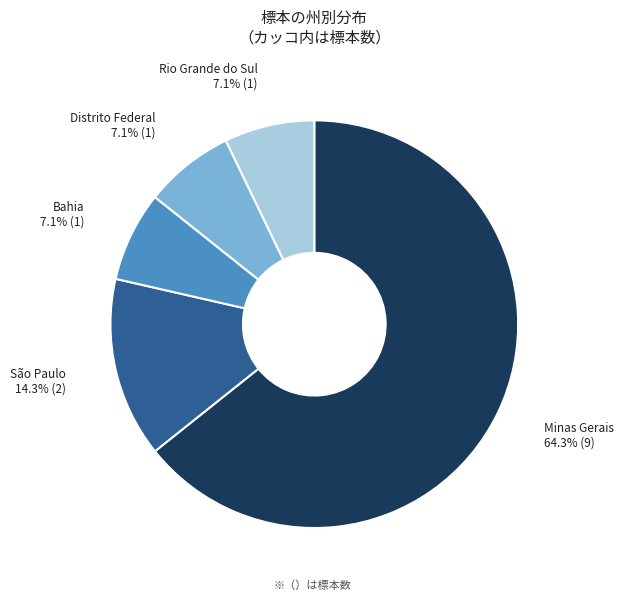

Is there any slice that represents more than half of the pie?

Yes